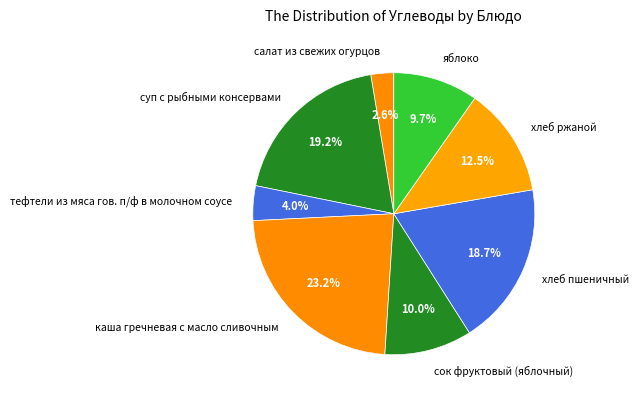

Combined, do каша гречневая с масло сливочным and хлеб пшеничный account for over 50%?

No